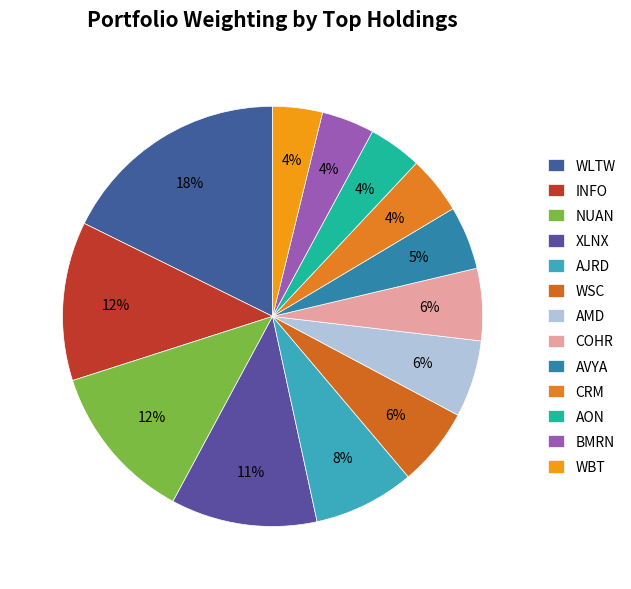

Does any single category account for the majority?

No